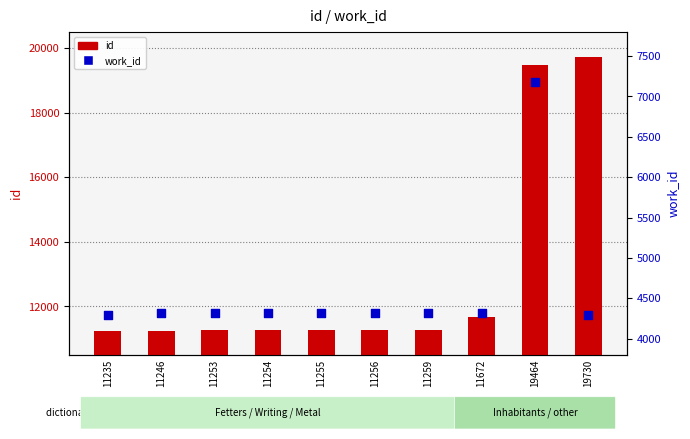

At which category is the sum across all series the highest?

19464